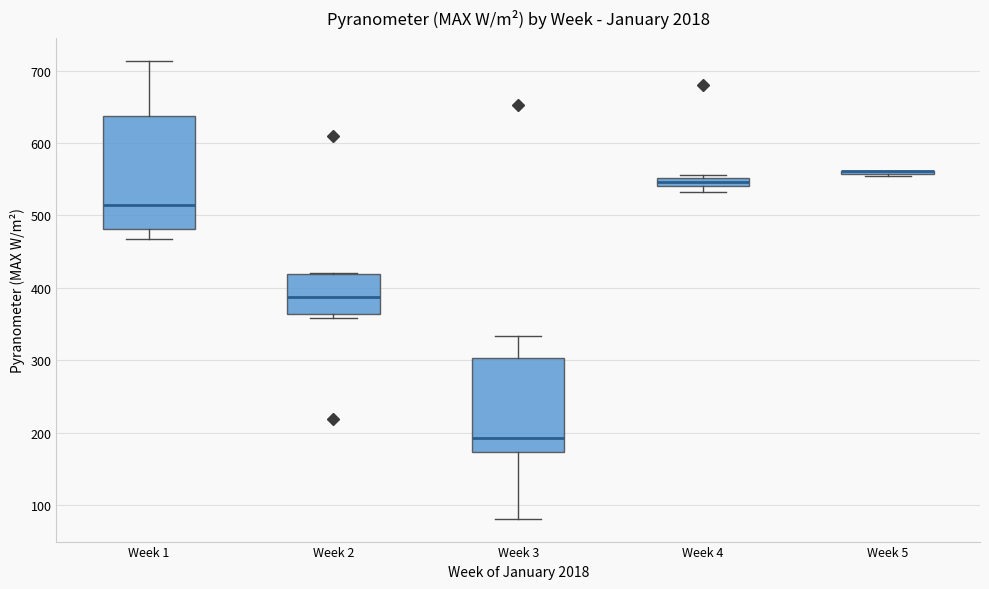

Which box is the tallest, from its lower edge to its upper edge?

Week 1